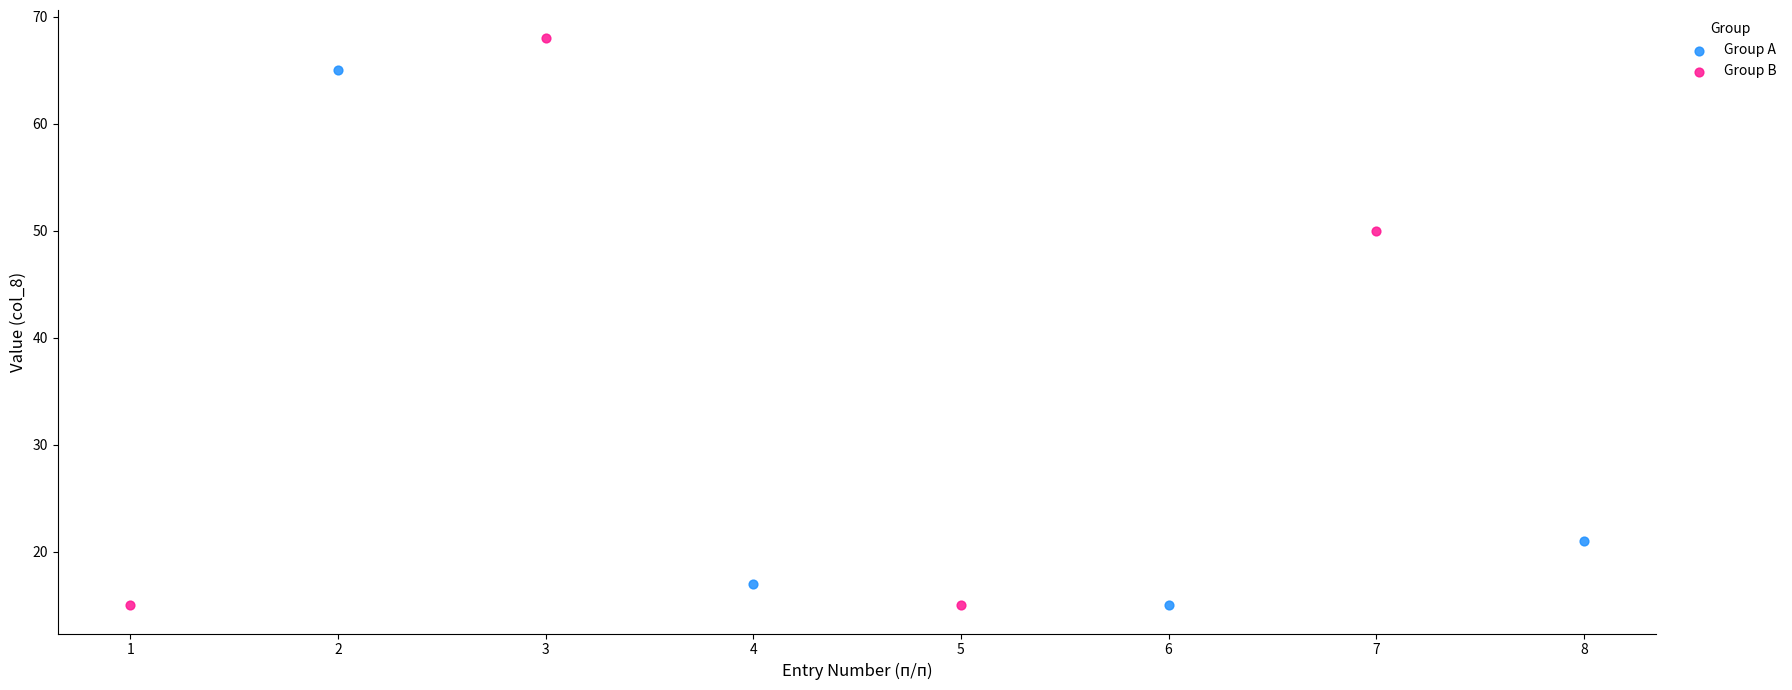

What are all the series names shown in the legend?

Group A, Group B